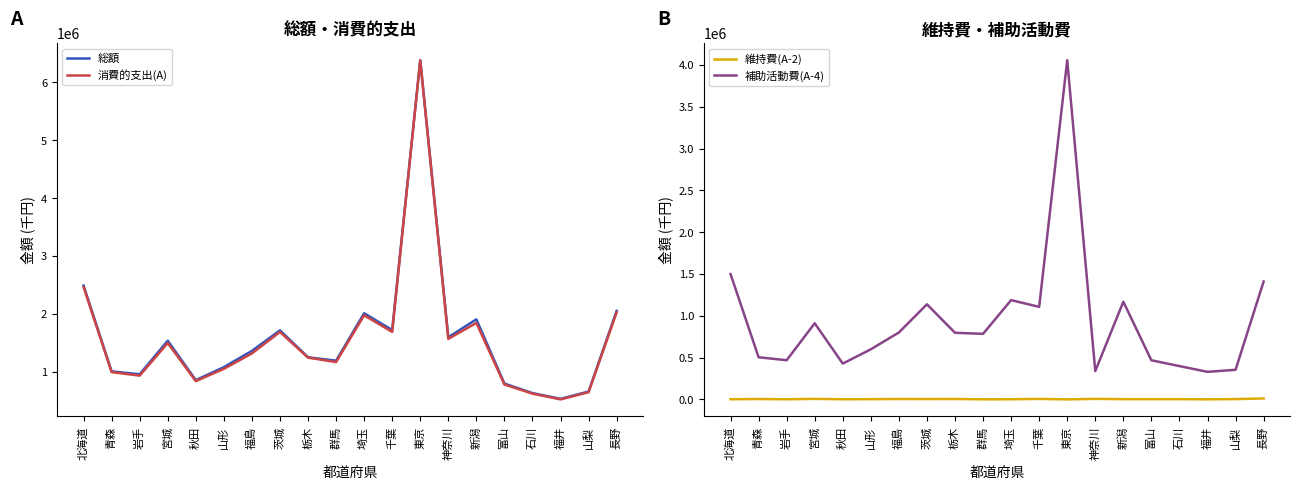

How many interior local valleys does the 補助活動費(A-4) series have?

6